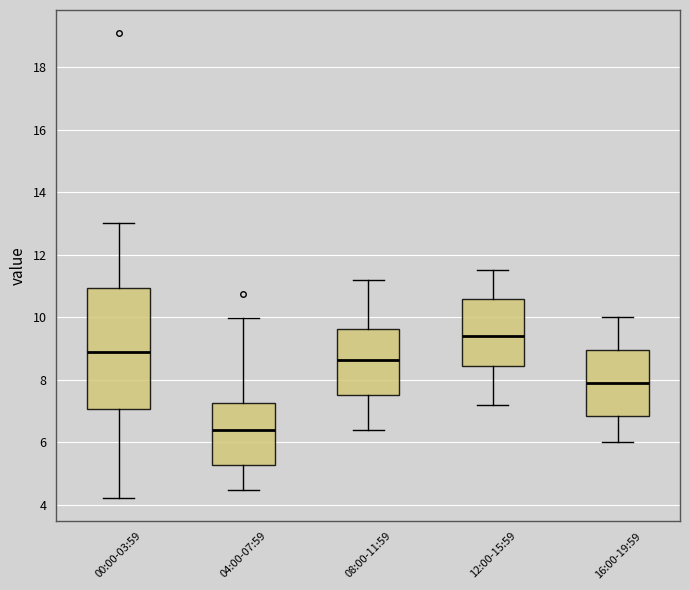

Comparing the boxes themselves (not the whiskers), which one is the tallest?

00:00-03:59